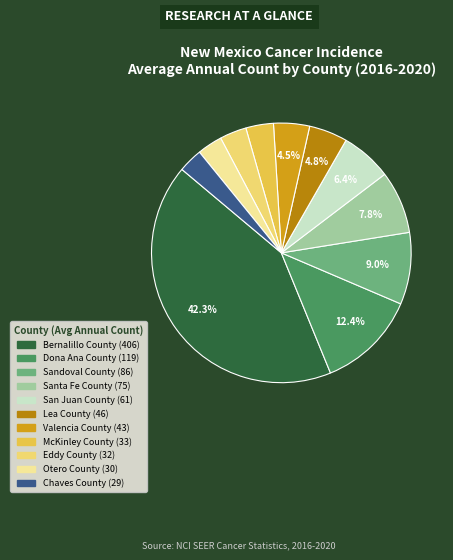

Does Dona Ana County account for over 50% of the chart?

No